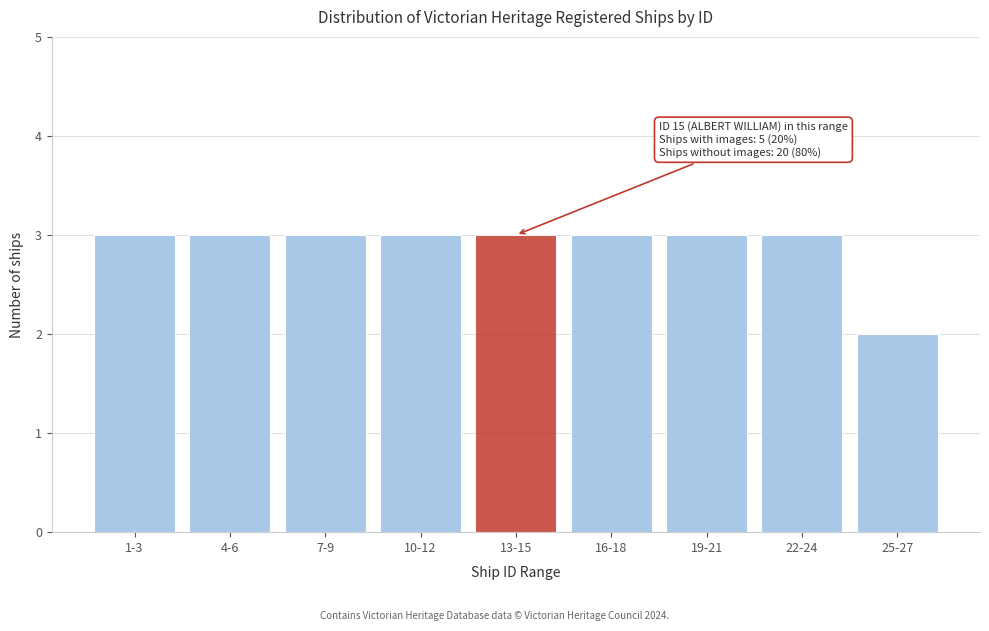

Reading left to right, transcribe all the data shown in this chart.

1-3=3	4-6=3	7-9=3	10-12=3	13-15=3	16-18=3	19-21=3	22-24=3	25-27=2